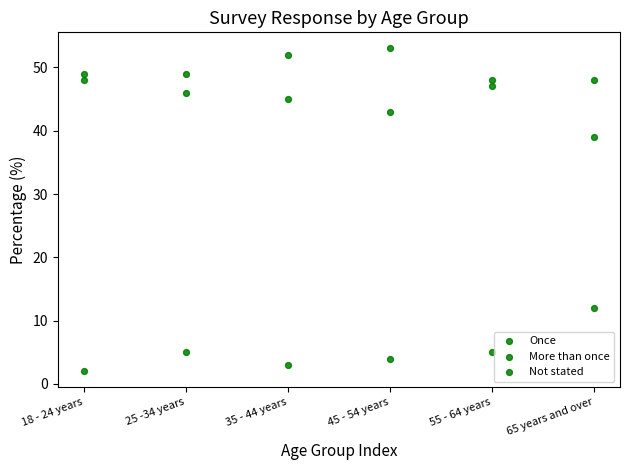

Count the number of points in this scatter plot.

18